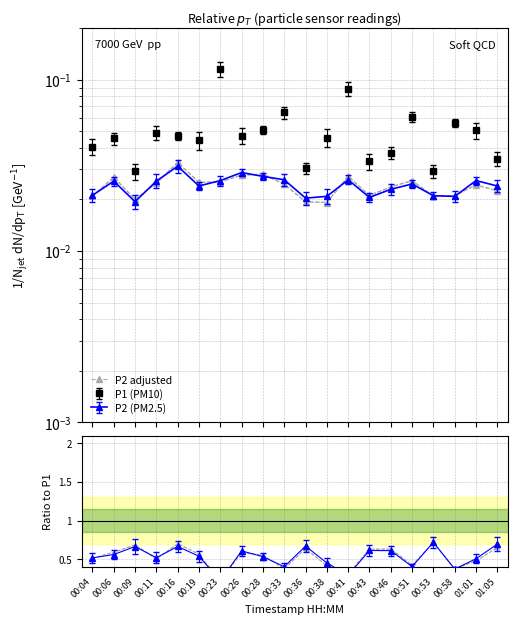

Count the P2 adj/P1 values in the range 0 to 1.

20